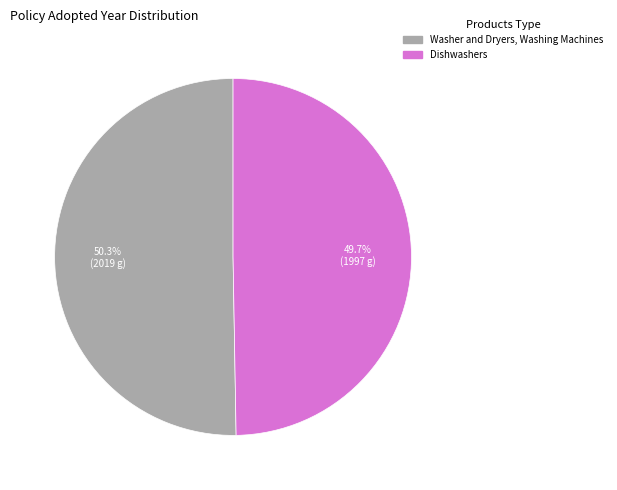

What is the smallest slice in the pie chart?

Dishwashers